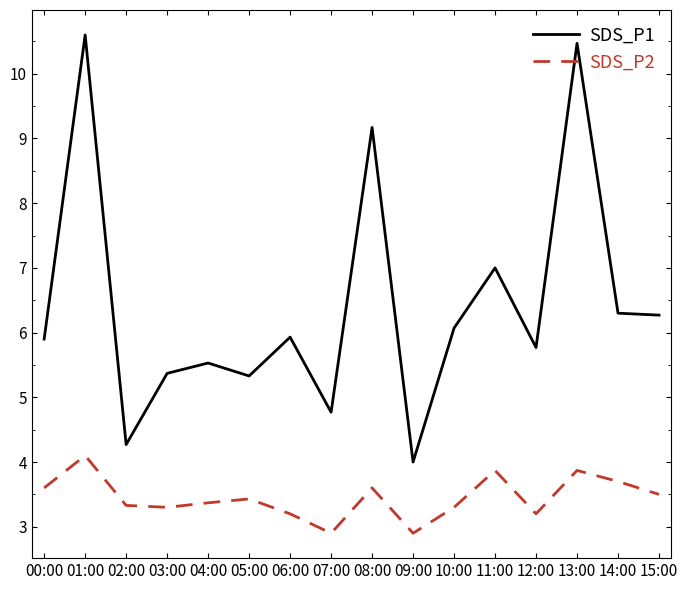

True or false: SDS_P2 has more than 2 interior local peaks.

True